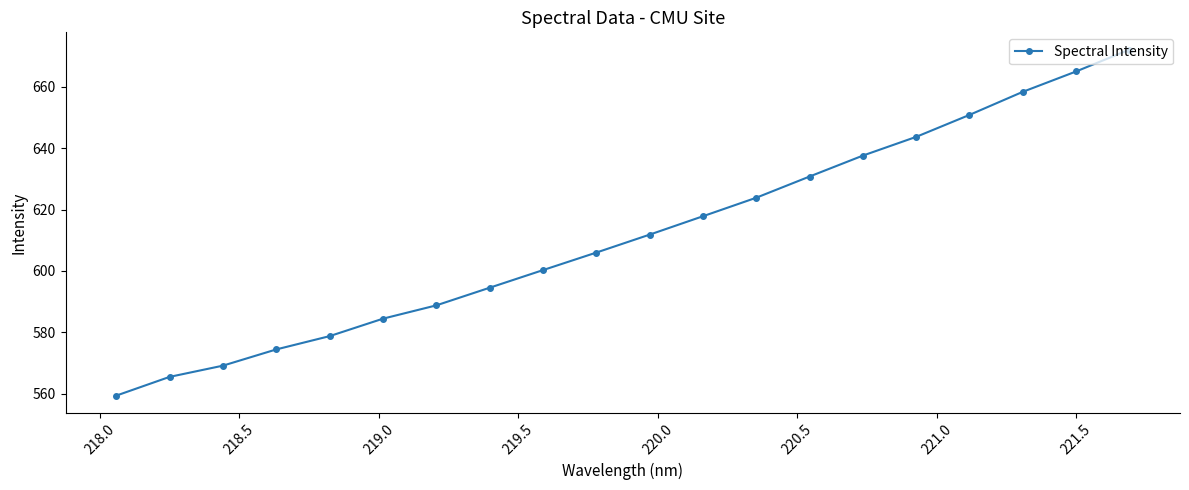

What is the smallest value displayed?

559.4